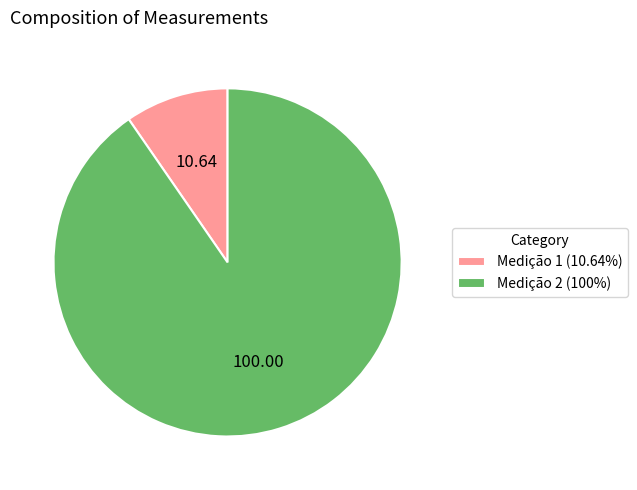

What is the ratio of the value at Medição 2 (100%) to the value at Medição 1 (10.64%)?

9.4